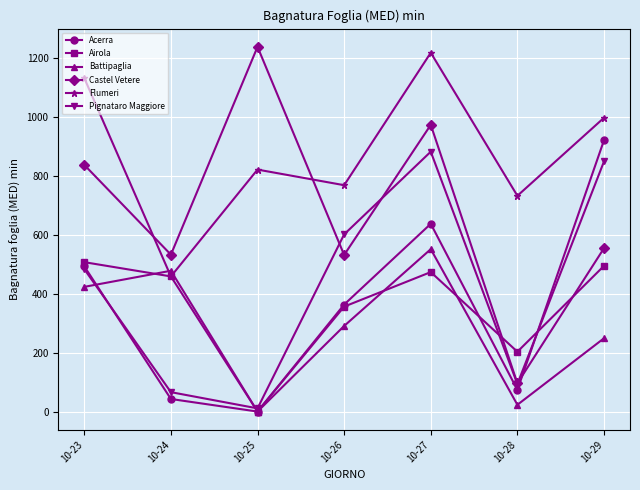

At which category does Pignataro Maggiore reach its first local peak?

10-27